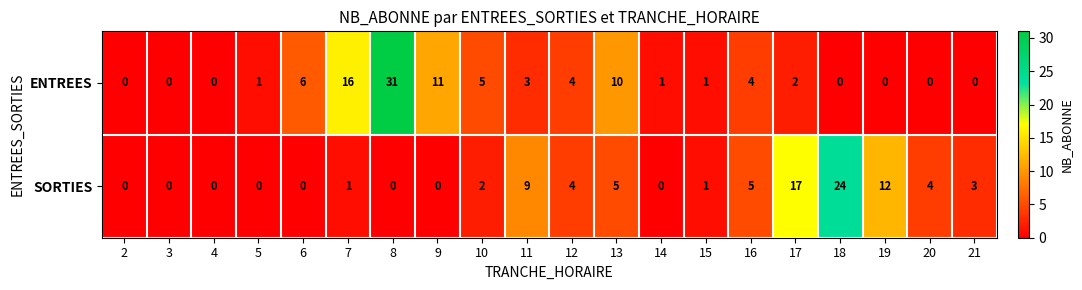

What is the sum of all SORTIES values?

87